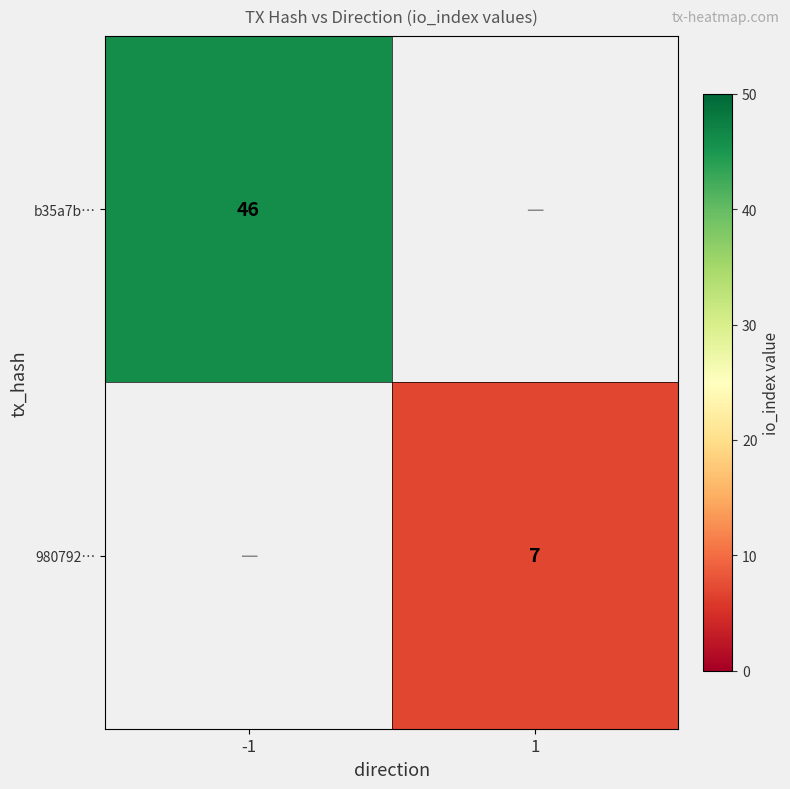

The value of 980792… at 1 is 2.8. True or false?

False